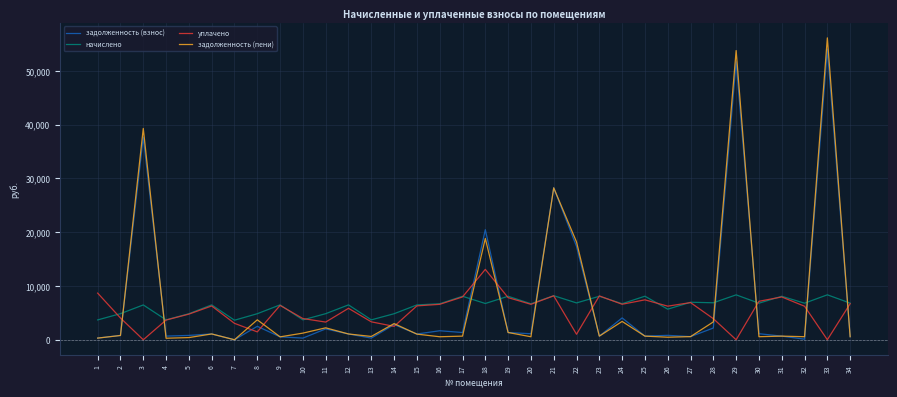

What is the spread (max minus min) of values at 20?

6133.6